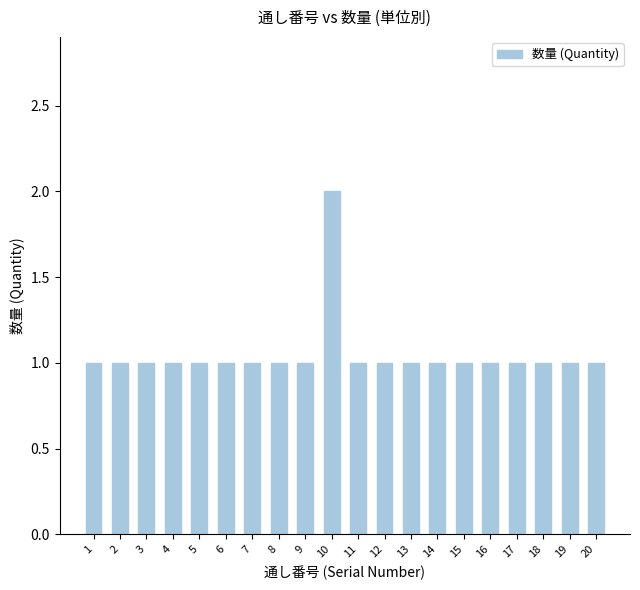

The value at 7 is 2. True or false?

False